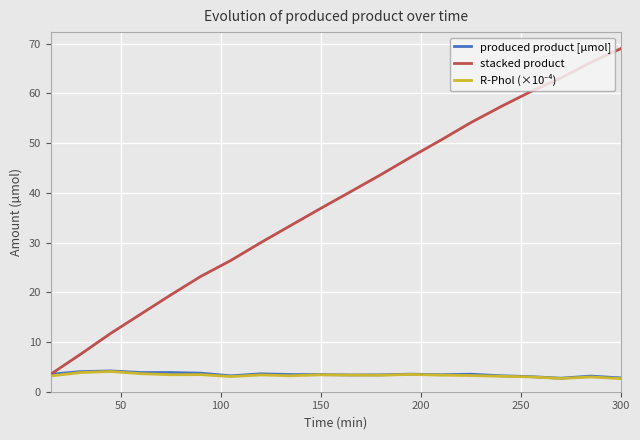

Which series has the largest range (max minus min)?

stacked product